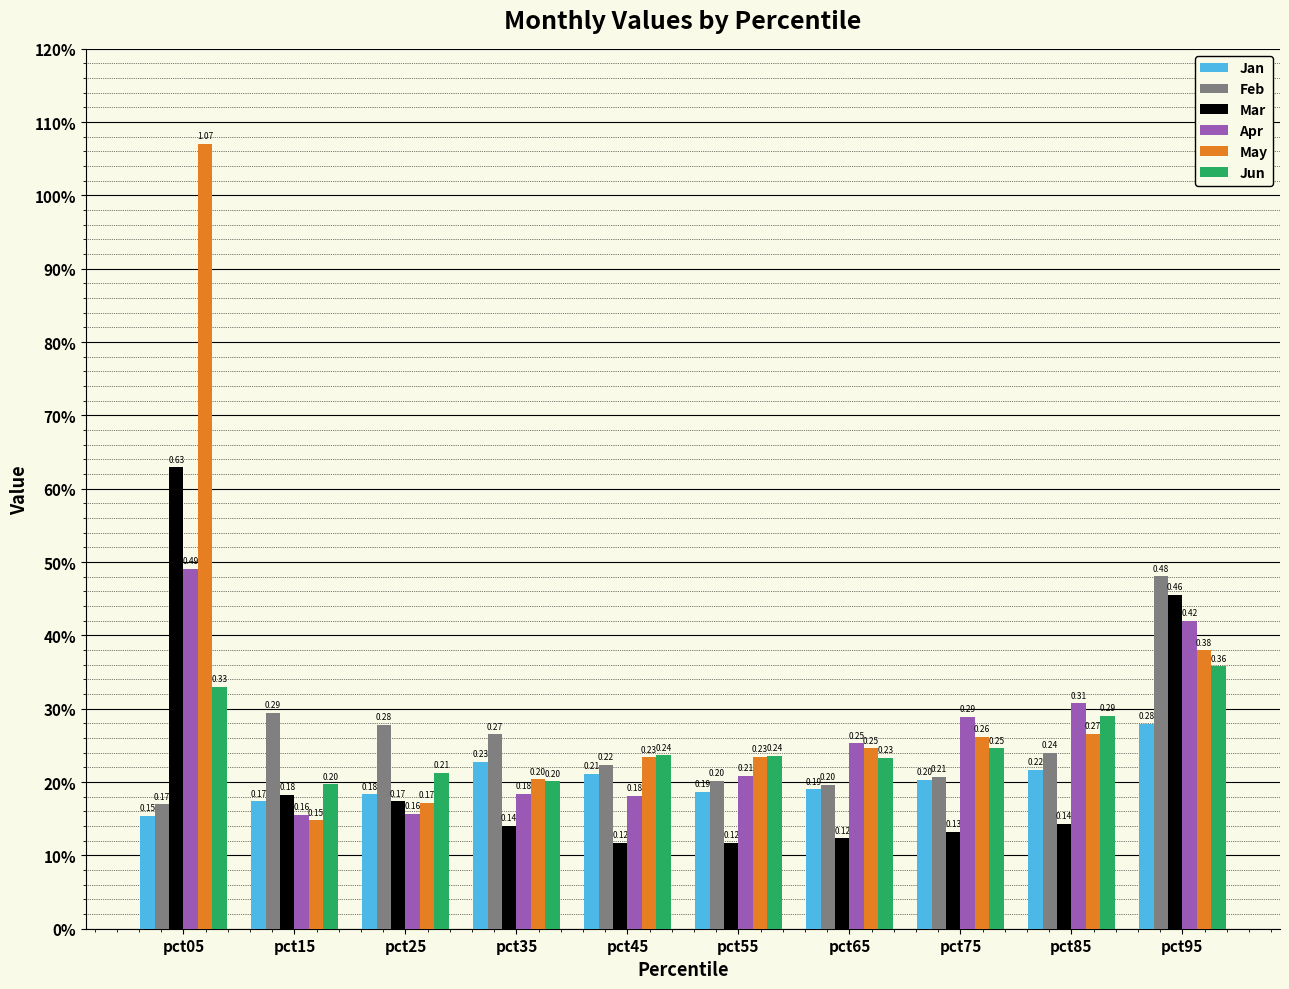

Are the bars grouped side by side (vs. stacked)?

Yes